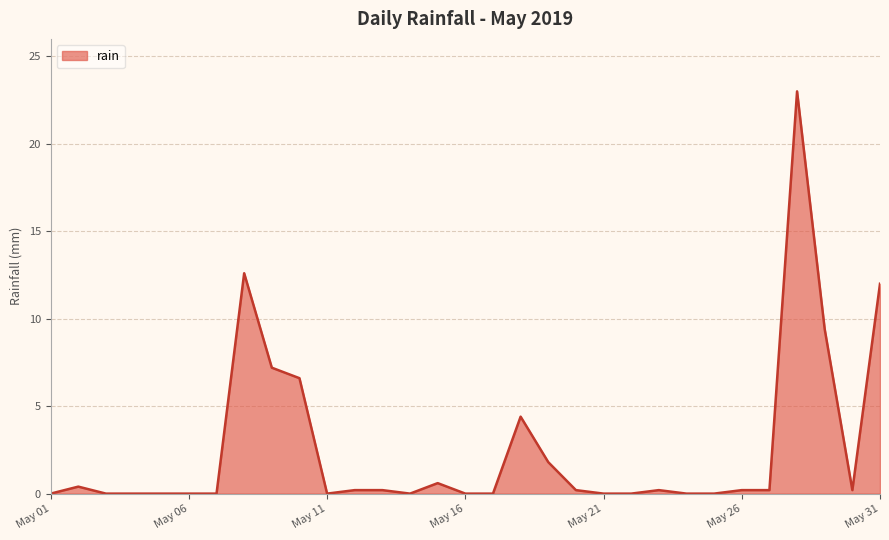

What is the difference between the maximum and minimum values?

23.0